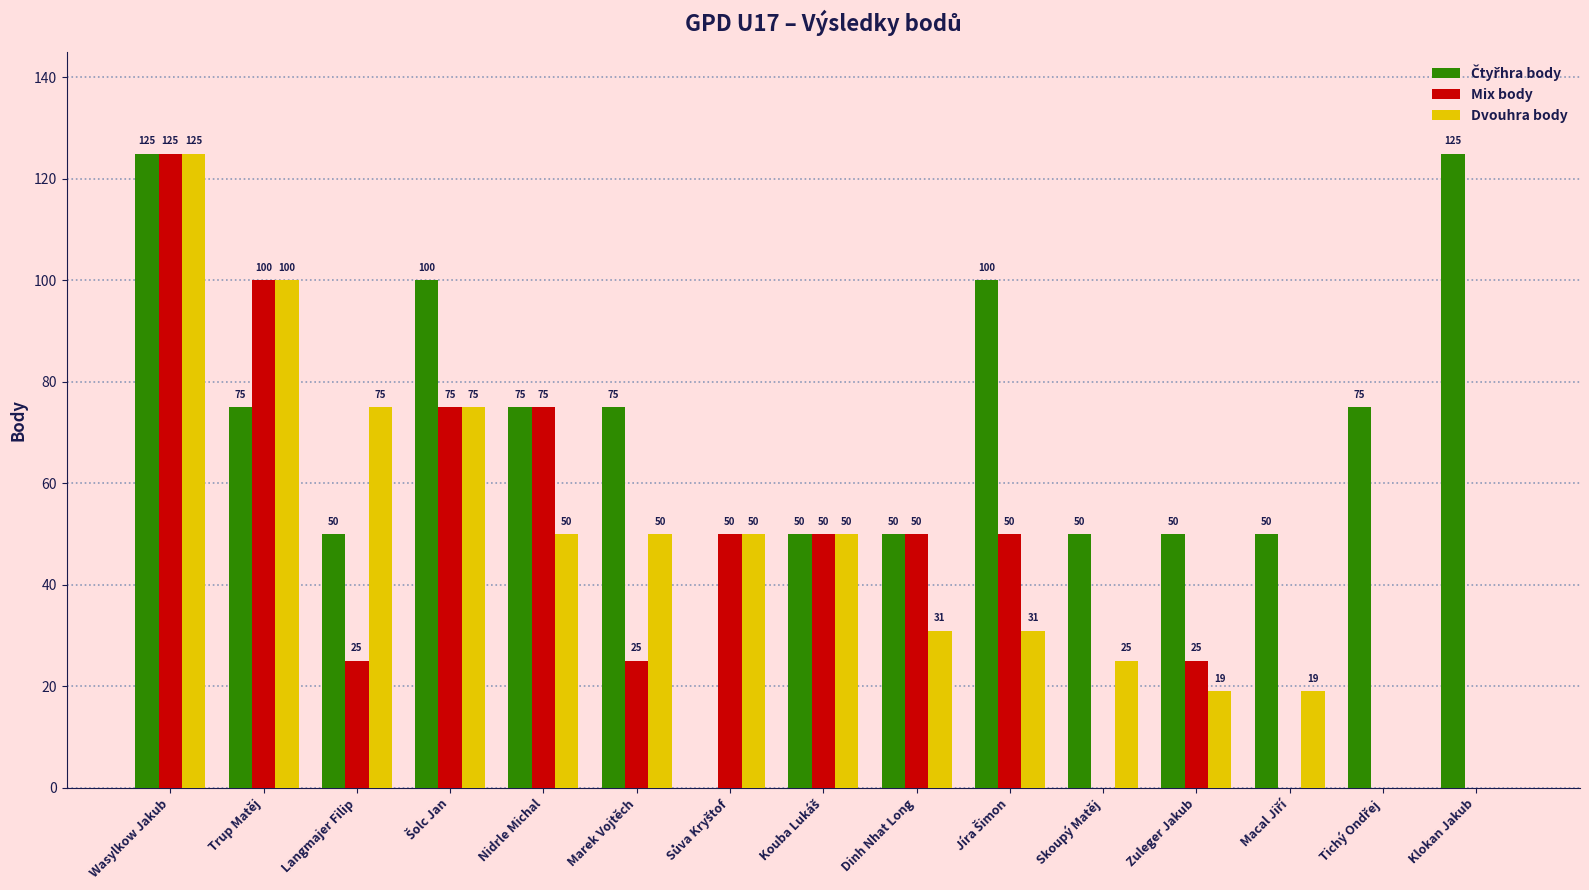

Is it true that Mix body equals 86 at Dinh Nhat Long?

False